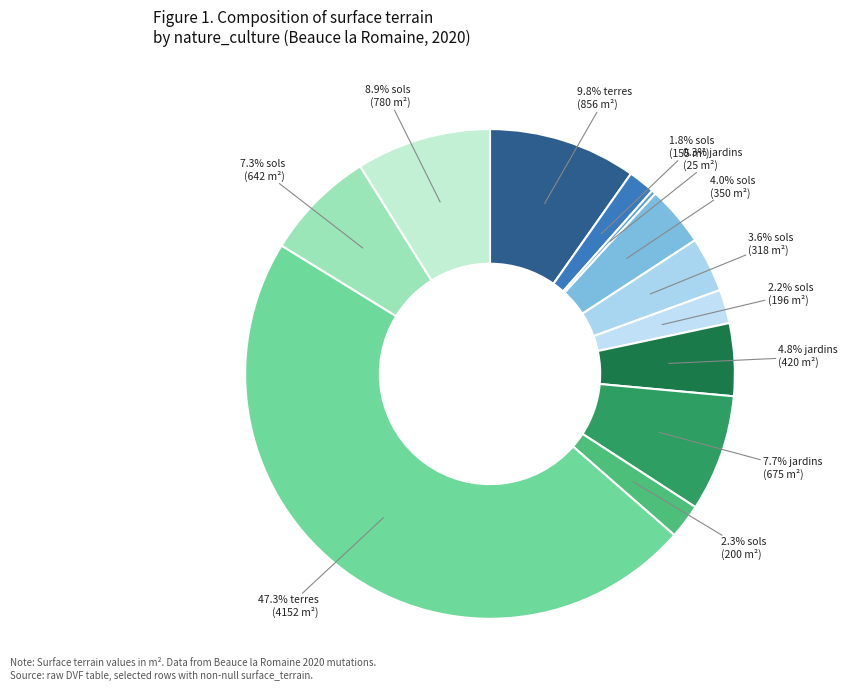

Rank the categories by value from lowest to highest.

jardins (25), sols (155), sols (196), sols (200), sols (318), sols (350), jardins (420), sols (642), jardins (675), sols (780), terres (856), terres (4152)